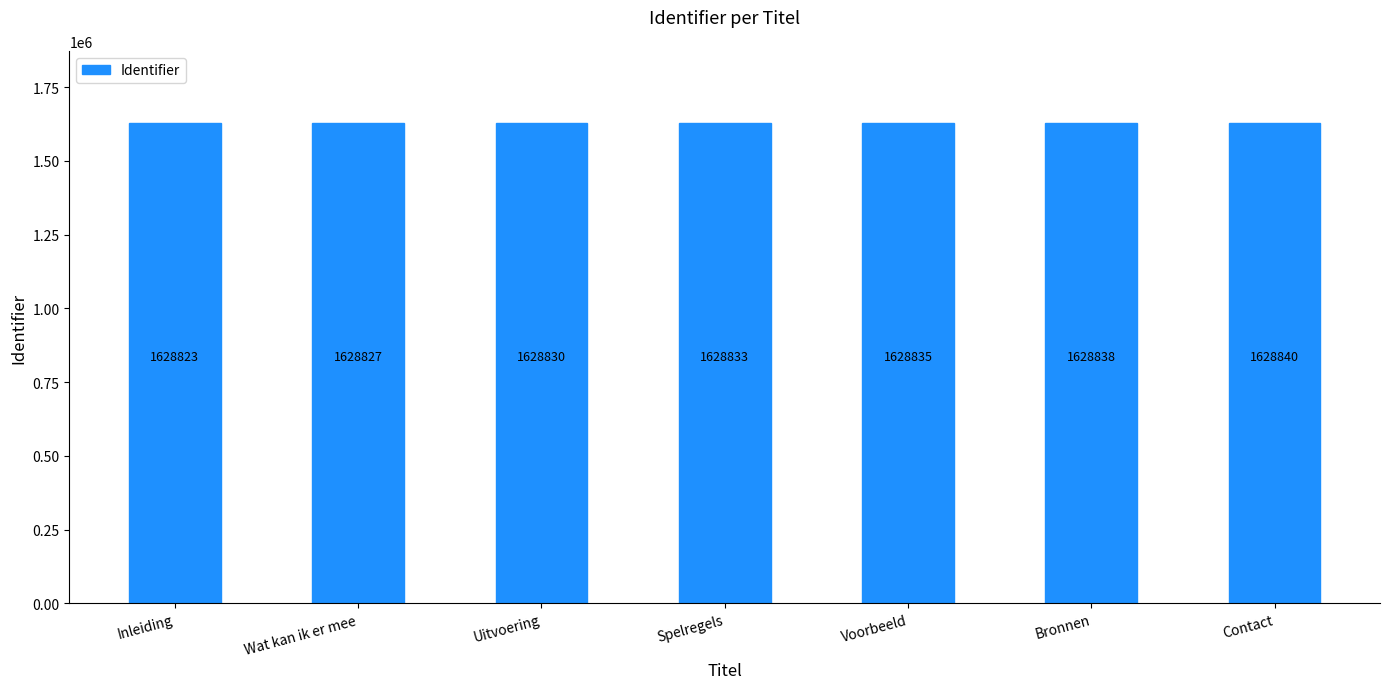

Which has a higher value, Spelregels or Wat kan ik er mee?

Spelregels